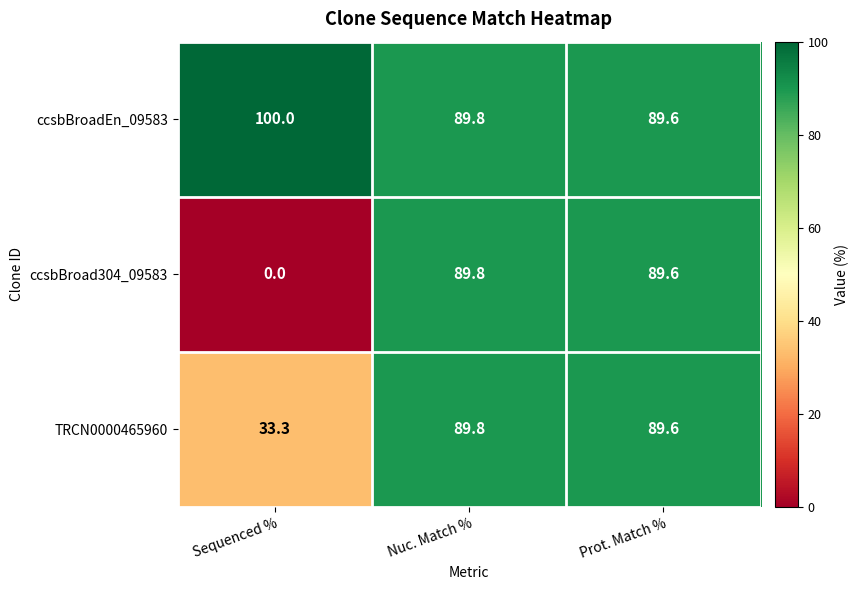

At how many categories does at least one series exceed 81?

3